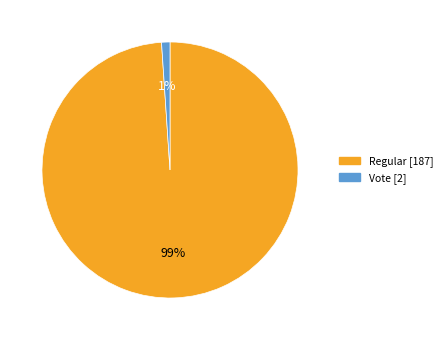

Which category accounts for the majority?

Regular [187]